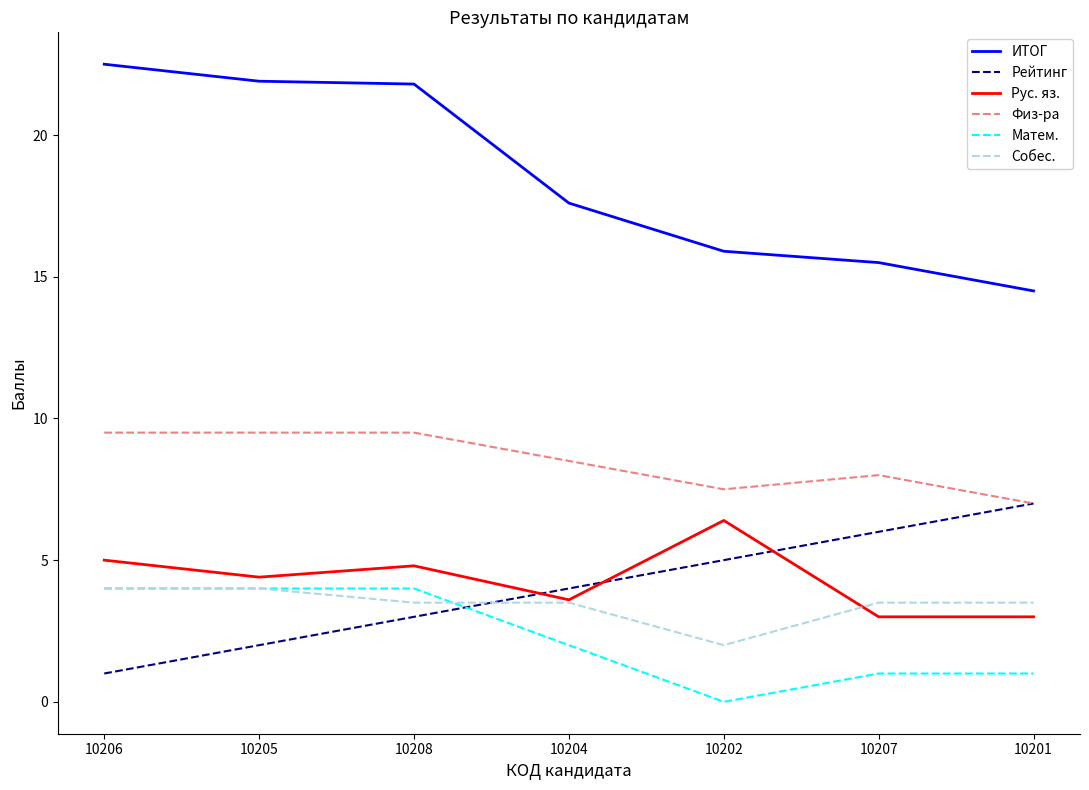

Read the Физ-ра value at 10204.

8.5